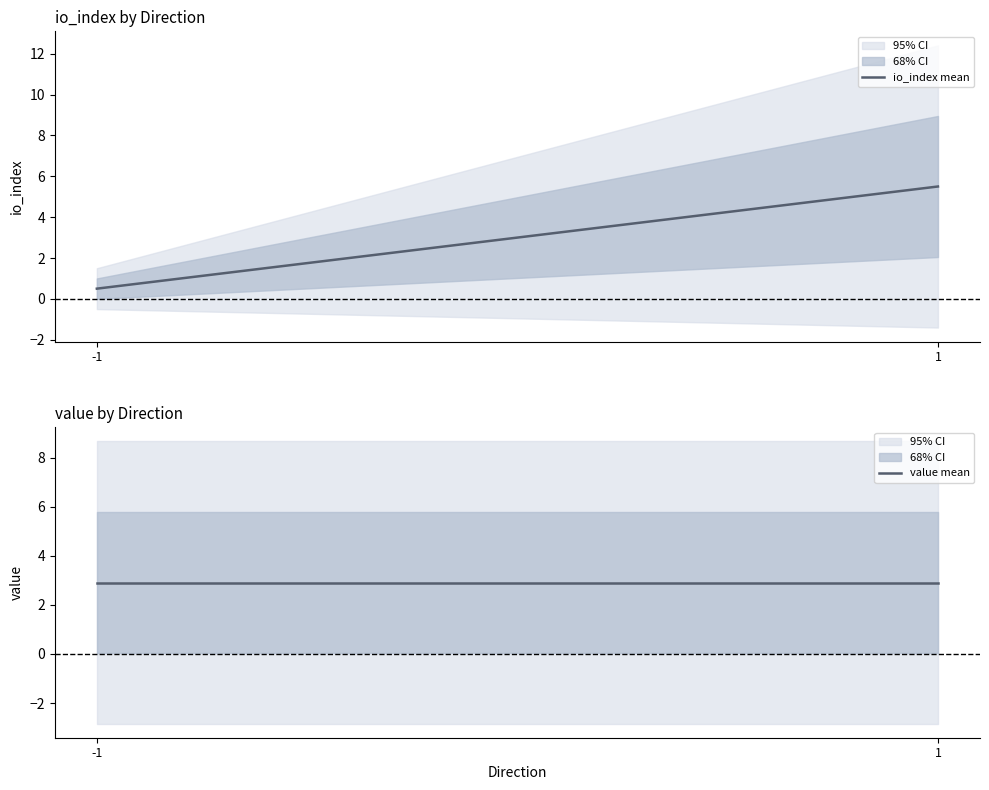

True or false: io_index mean has a value of 0.9 at -1.

False